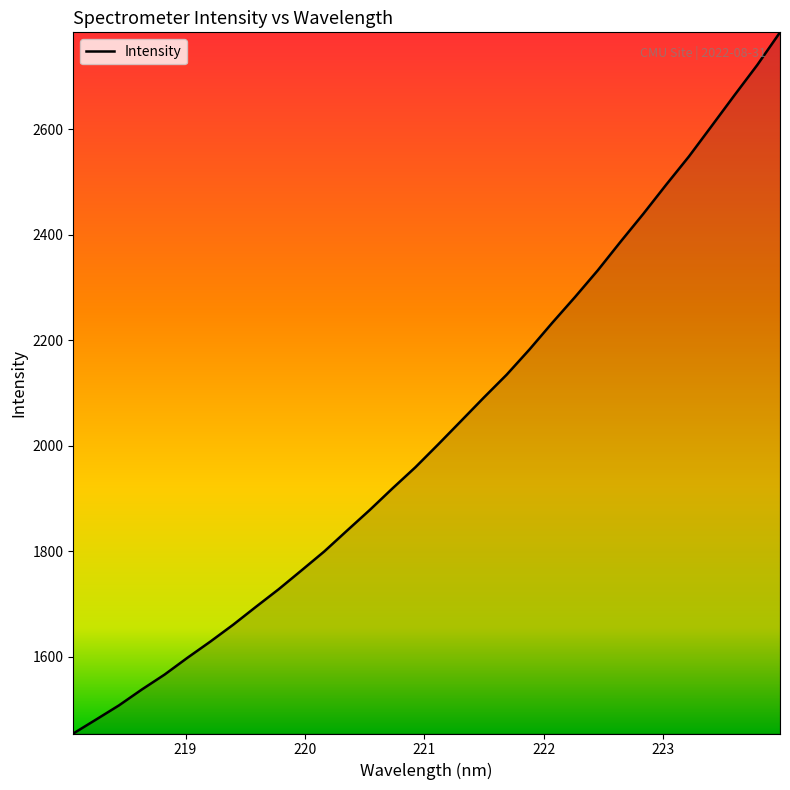

What is the minimum value shown in the chart?

1454.5